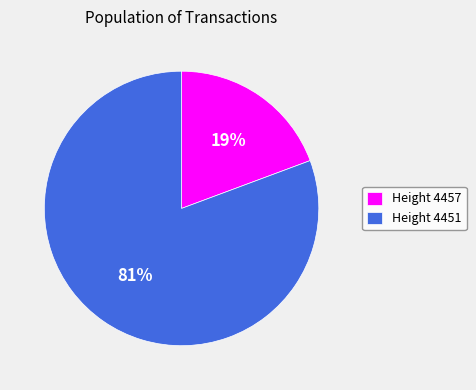

Combined, do Height 4451 and Height 4457 account for over 50%?

Yes